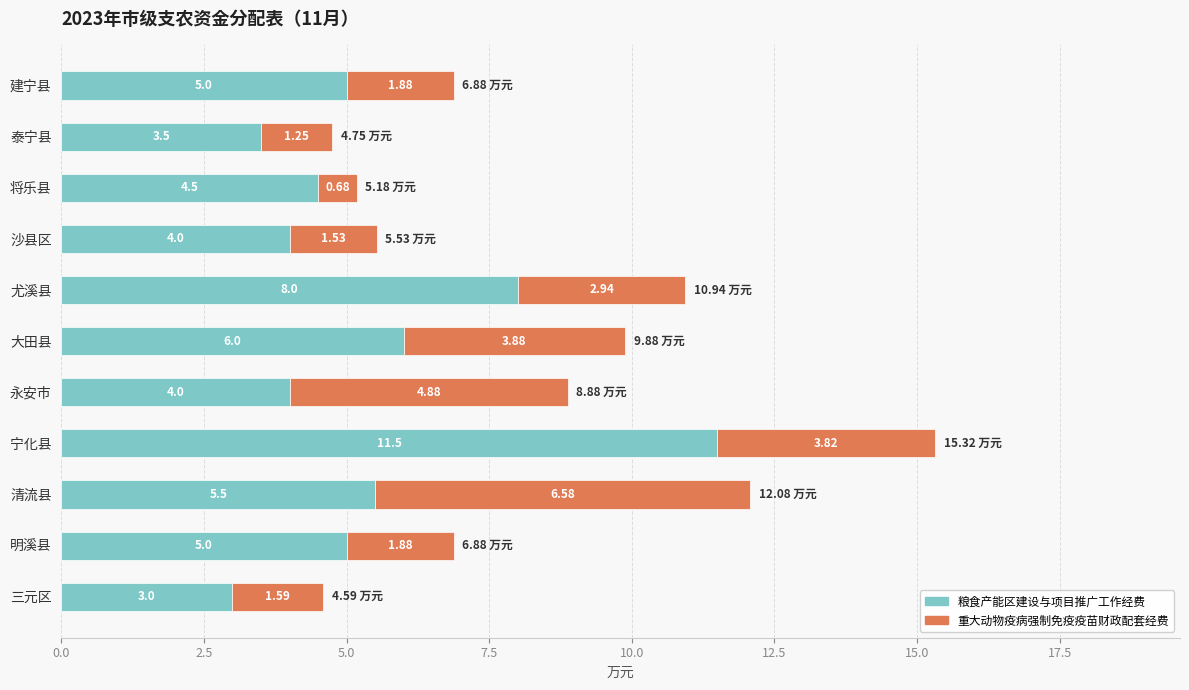

Where is 粮食产能区建设与项目推广工作经费 nearest to the value 7?

大田县